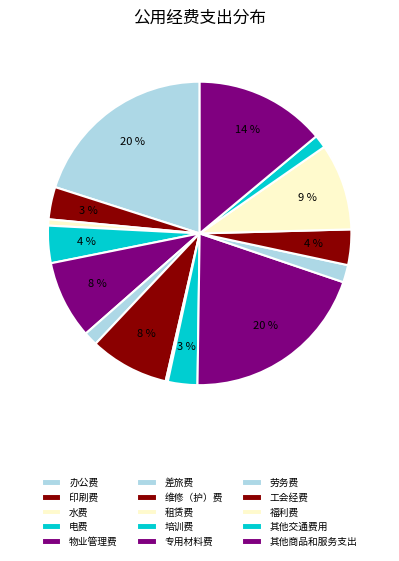

The 培训费 slice represents 8% of the pie. True or false?

False